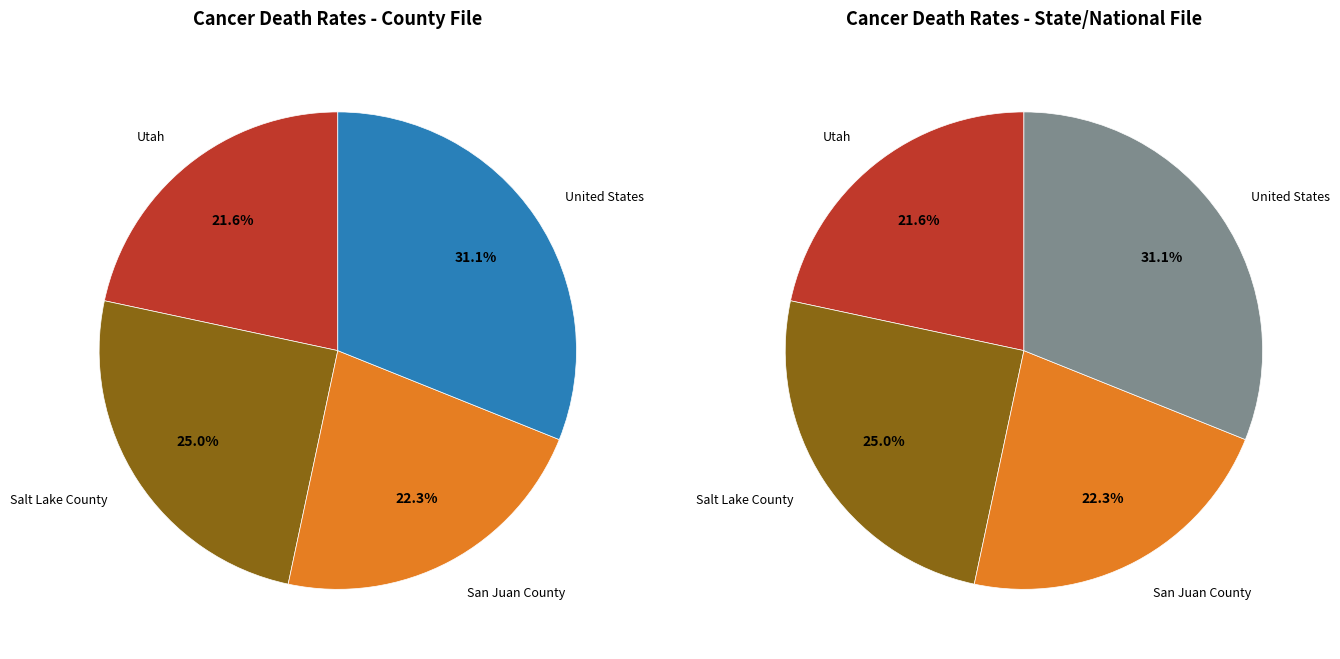

What is the change in value from Salt Lake County to San Juan County?

-11.4